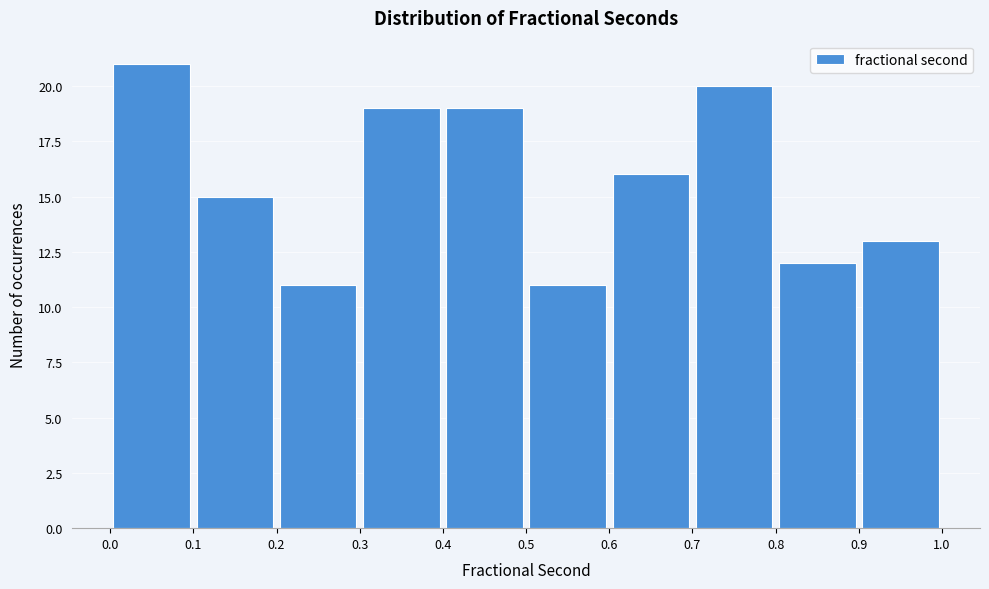

Reading left to right, list every bar in this chart as the range it spans on the x-axis followed by its height. The values are not printed on the chart, so give them approximately, as read against the axis.

0.0 to 0.1: 21
0.1 to 0.2: 15
0.2 to 0.3: 11
0.3 to 0.4: 19
0.4 to 0.5: 19
0.5 to 0.6: 11
0.6 to 0.7: 16
0.7 to 0.8: 20
0.8 to 0.9: 12
0.9 to 1.0: 13